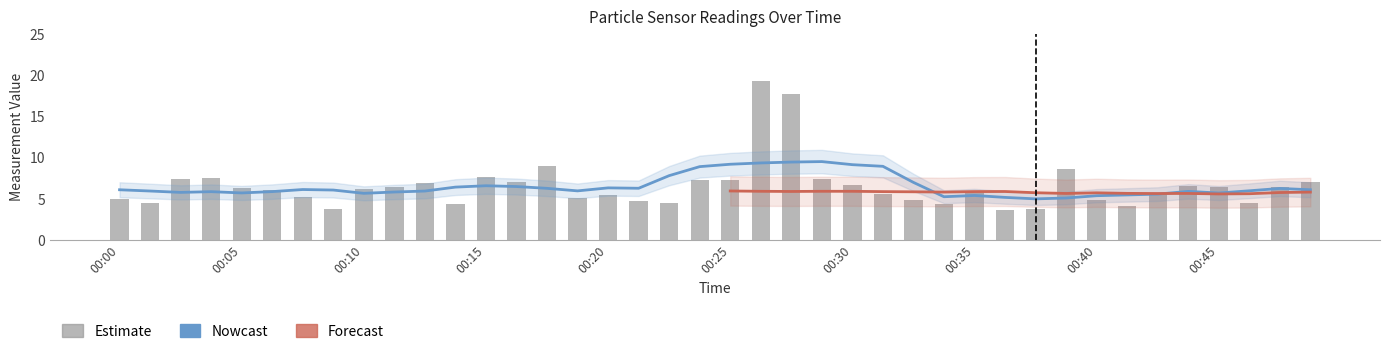

True or false: SDS_P1 has a value of 4.2 at 00:41.

True